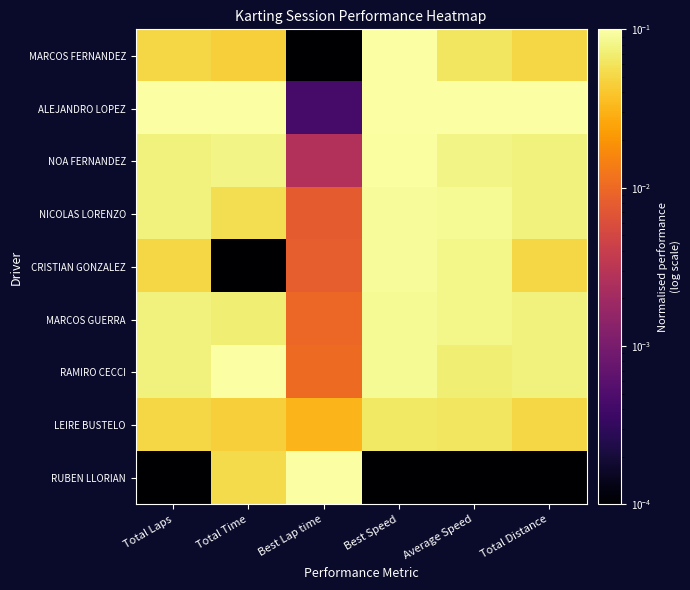

At how many categories does at least one series exceed 0?

6